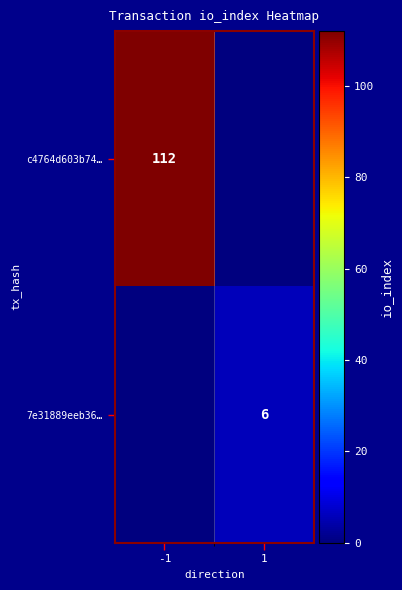

What is the total value across all series at 1?

6